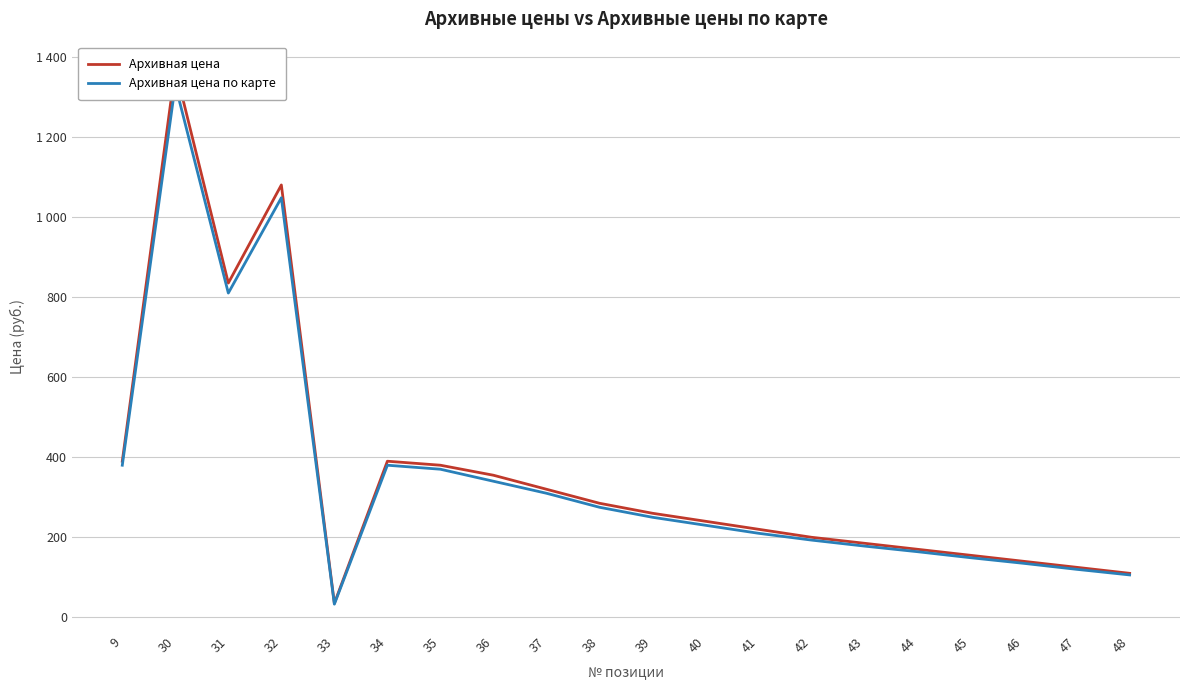

What value does the Архивная цена по карте series have at 36, to the nearest 10?

340